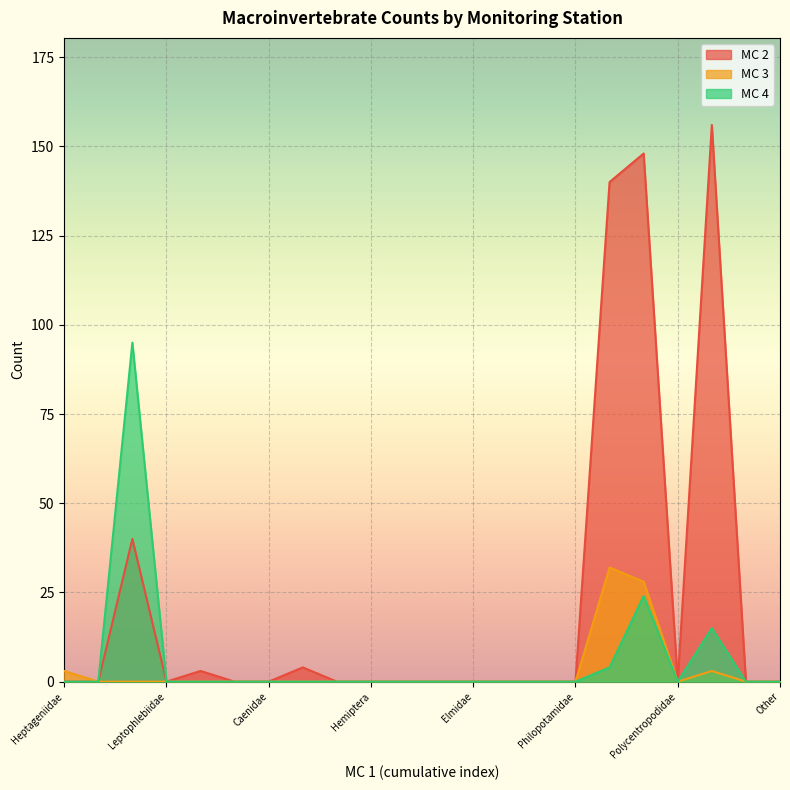

What position from the left is 20?

21